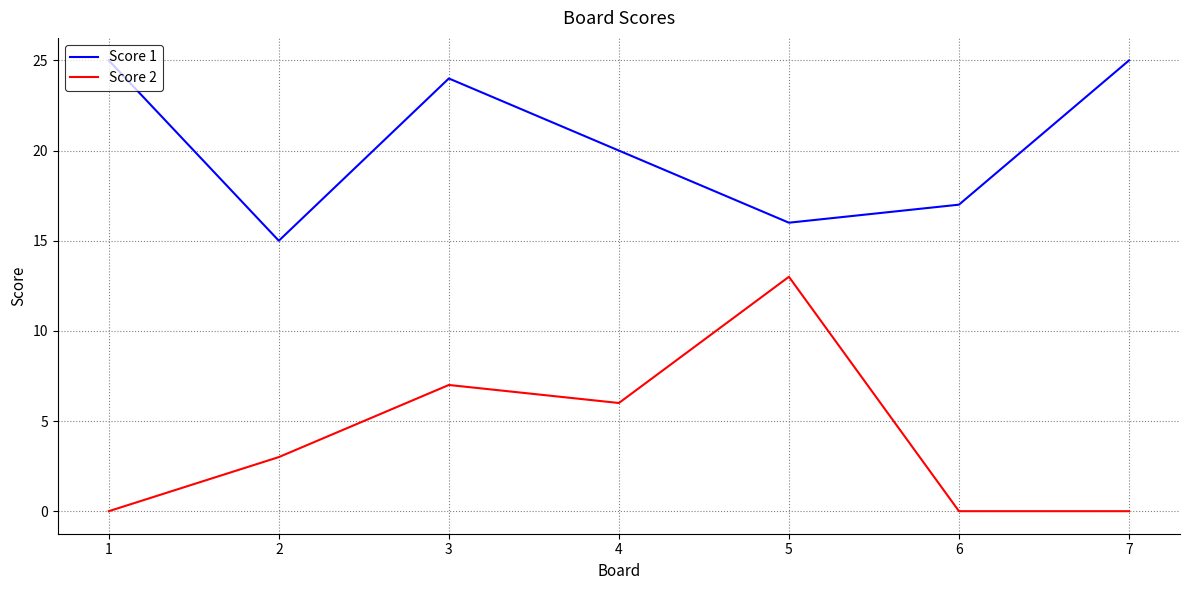

What is the maximum value for Score 1?

25